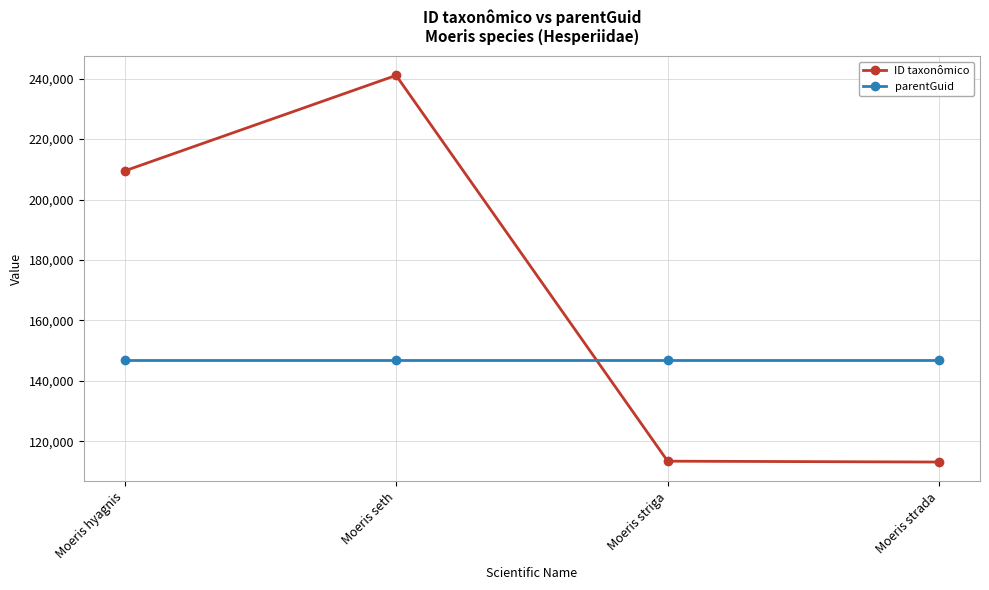

What position from the left is Moeris seth?

2